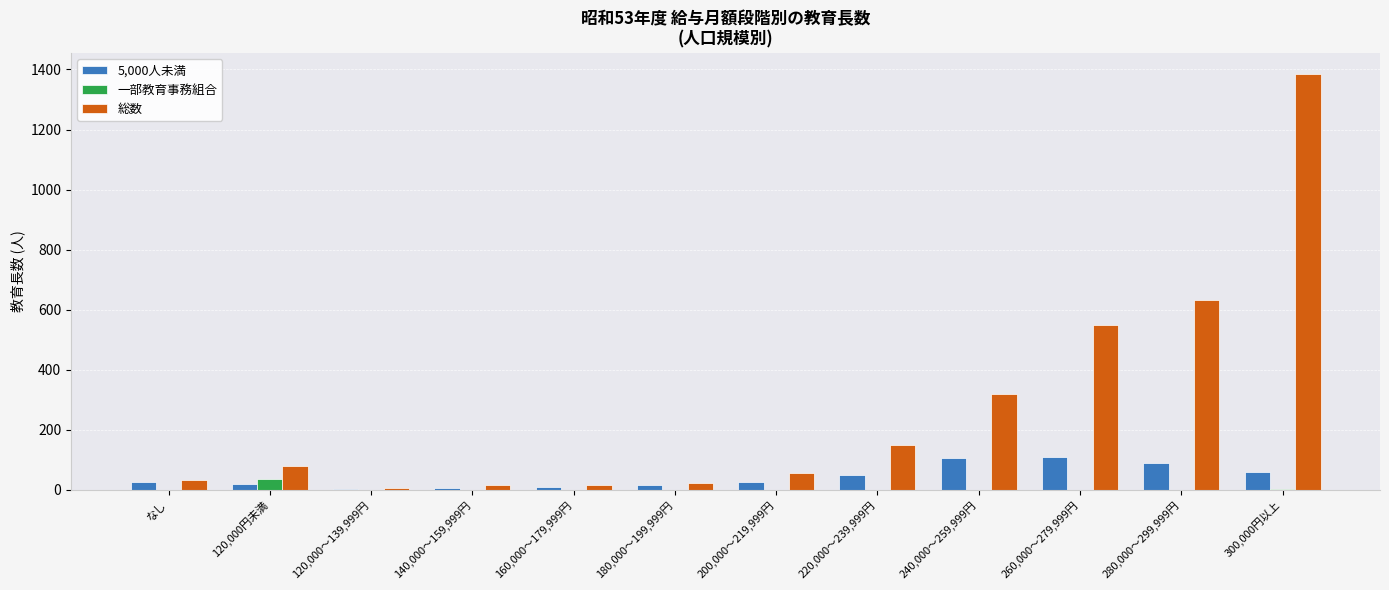

Which series has the largest total across all categories?

総数